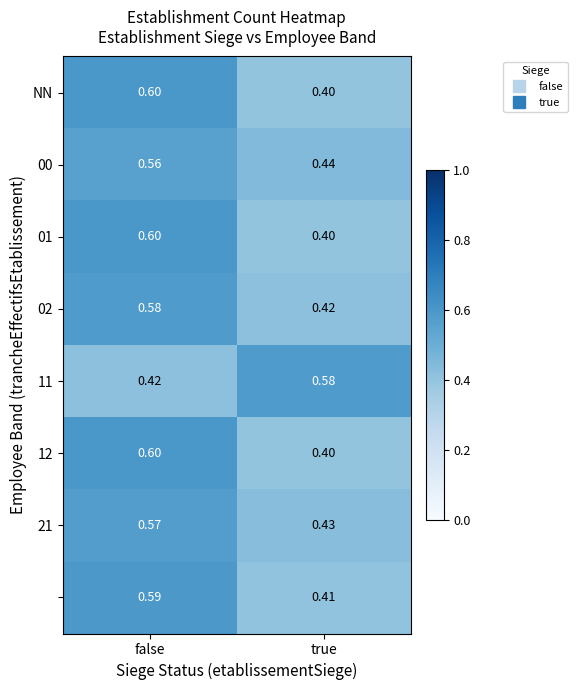

What is the smallest value displayed?

0.4